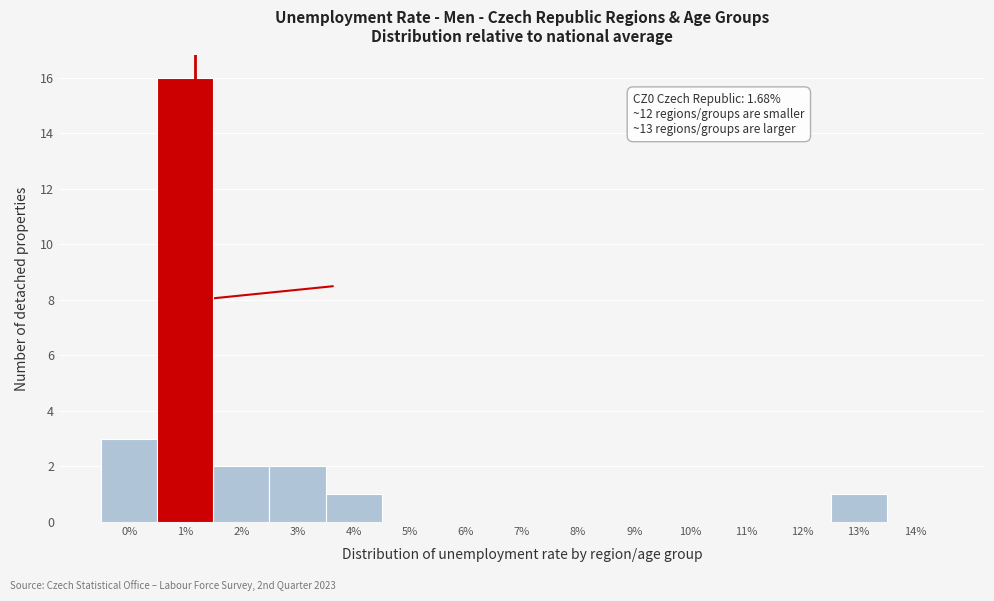

Reading left to right, list all the values displayed in this chart.

0%=3	1%=16	2%=2	3%=2	4%=1	5%=0	6%=0	7%=0	8%=0	9%=0	10%=0	11%=0	12%=0	13%=1	14%=0